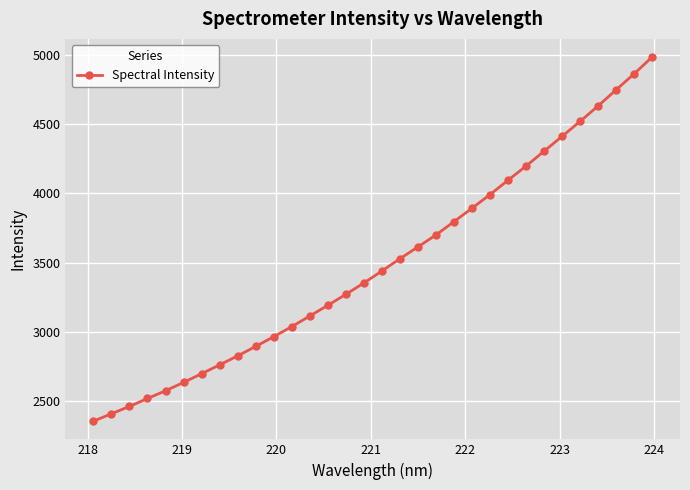

What is the value of the 13th point from the left?

3115.8